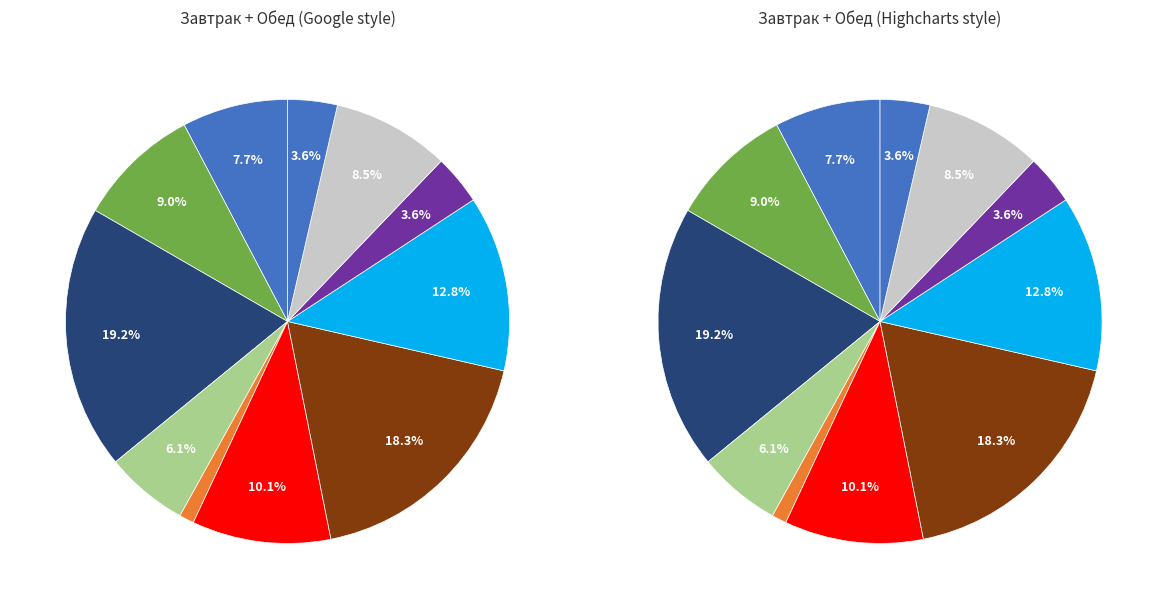

Rank the categories by value from lowest to highest.

Кукуруза порционная, Соус томатный, Хлеб пшеничный, Печенье, Суп молочный с макаронными изделиями, Хлеб ржаной, Какао на молоке, Суп гороховый с мясом, Компот из сухофруктов, Запеканка картофельная с сердцем, Рогалик